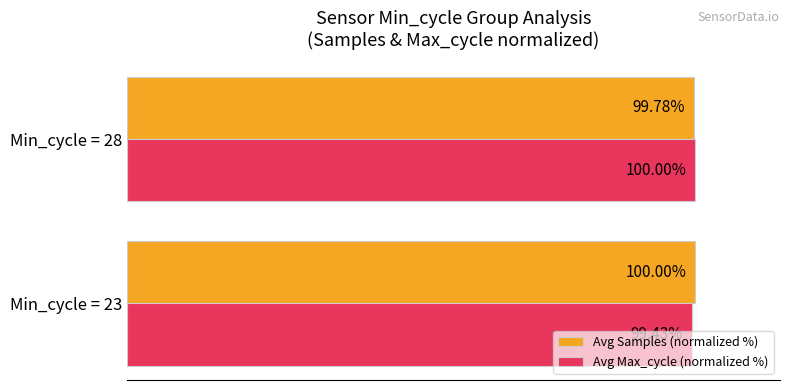

Which series has the largest total across all categories?

Avg Samples (normalized %)